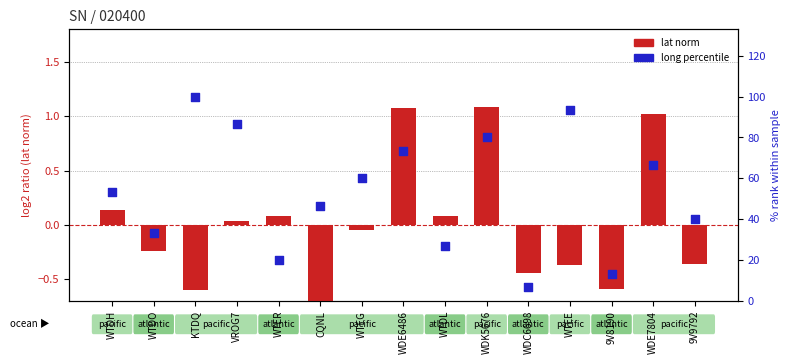

What is the total value across all series at WTEG?

59.9